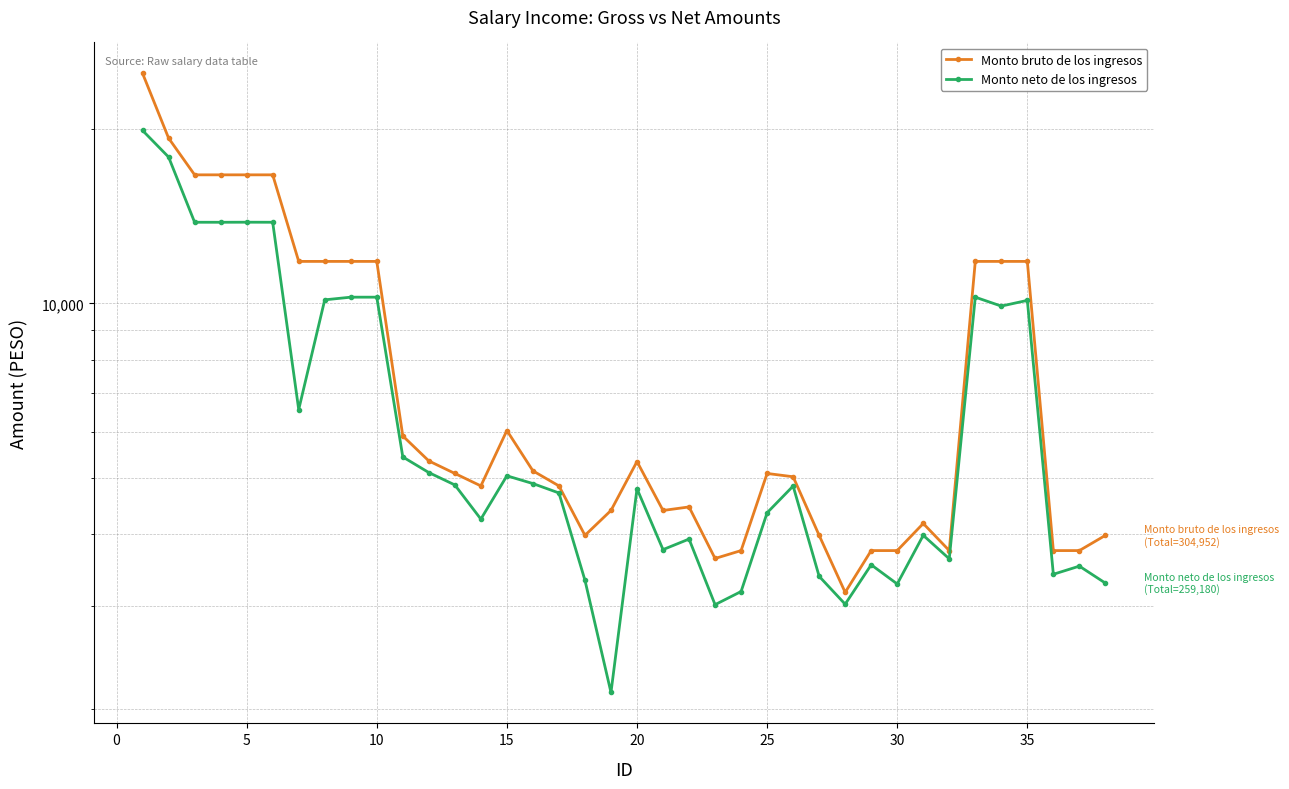

At how many categories does at least one series exceed 9320?

13